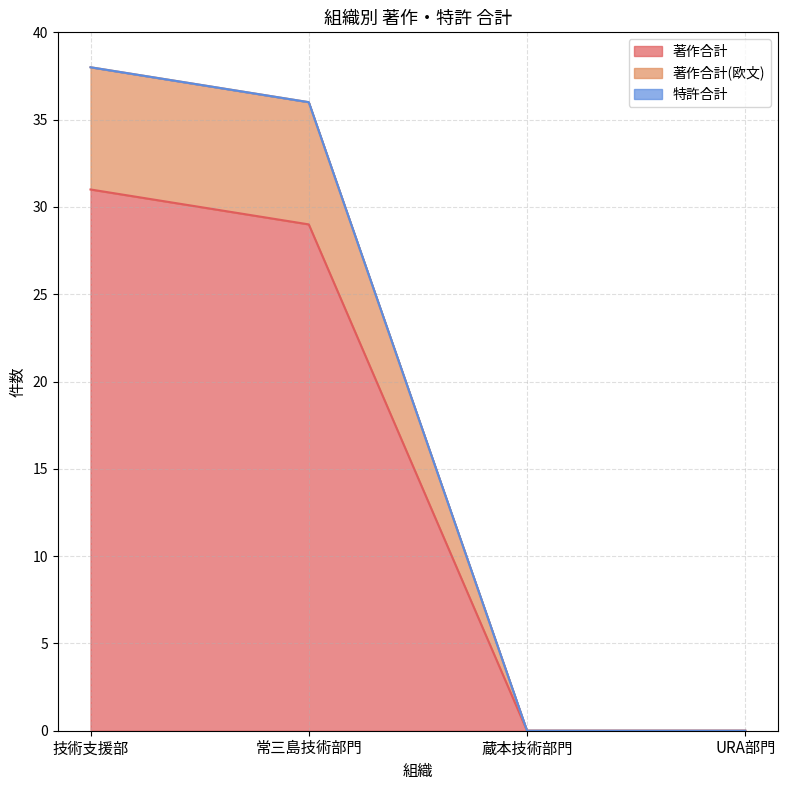

At which label does 著作合計 first exceed 29?

技術支援部